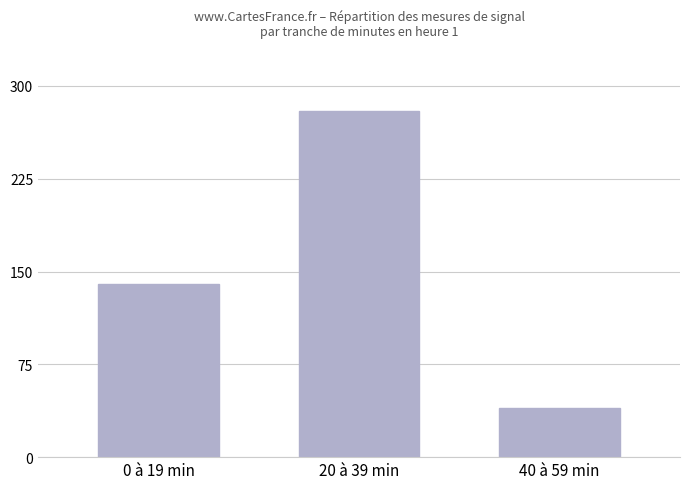

Is it true that the value at 20 à 39 min is 80?

False